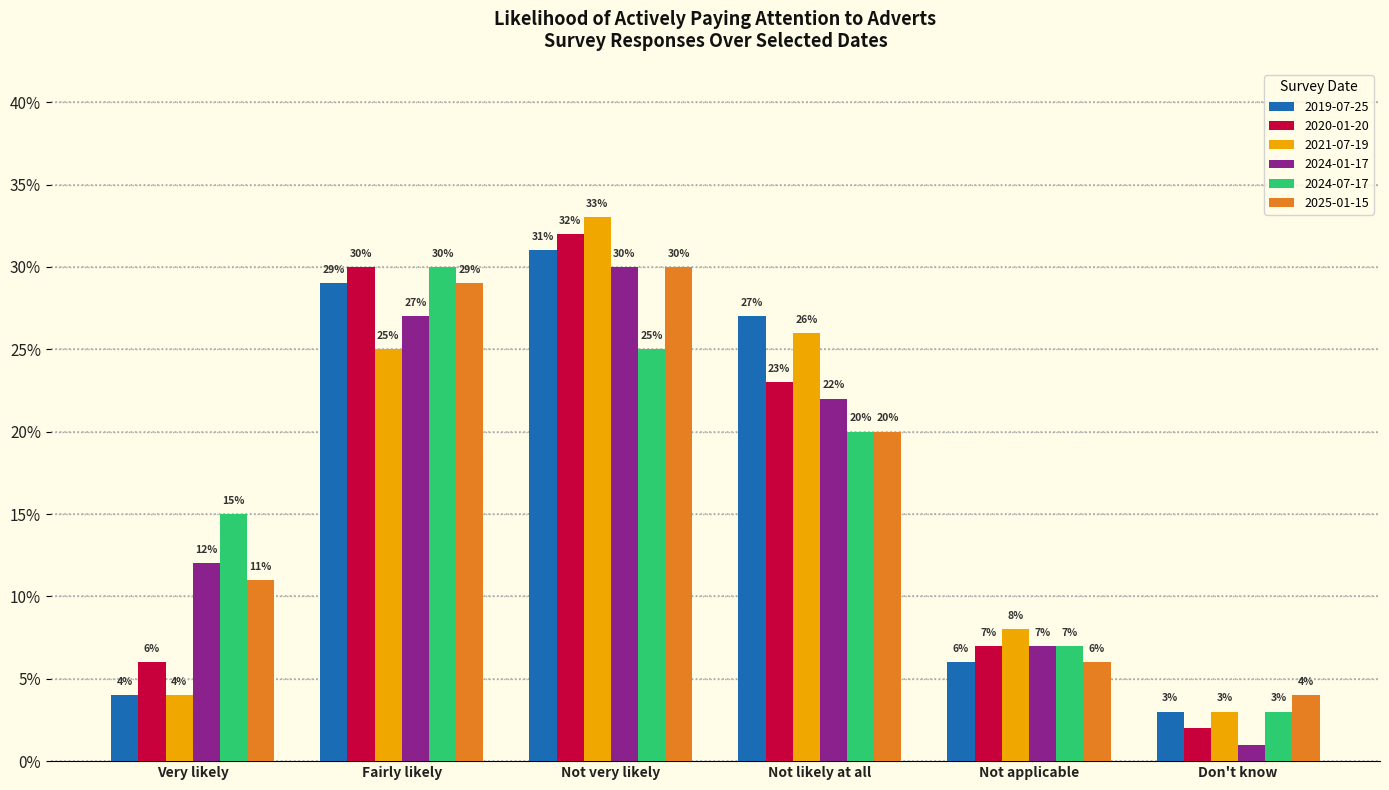

What position from the left is Don't know?

6